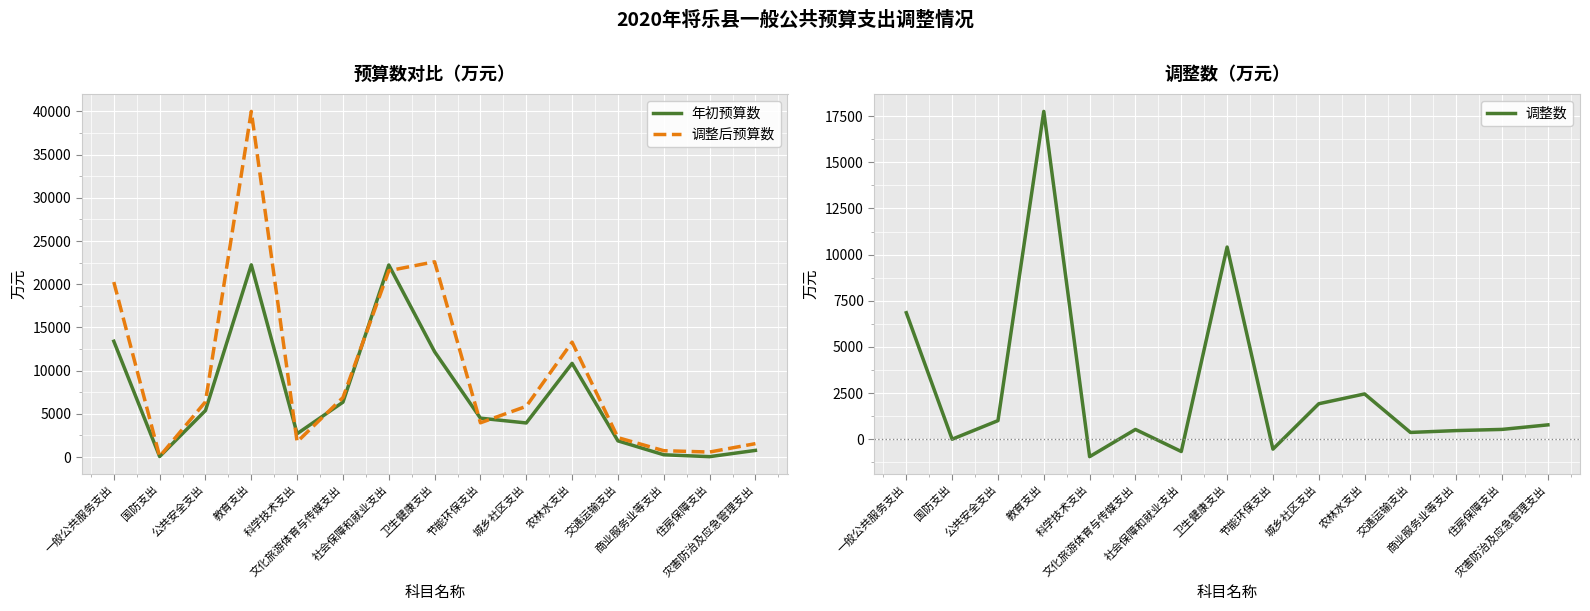

Which category has the highest value in the 年初预算数 series?

教育支出